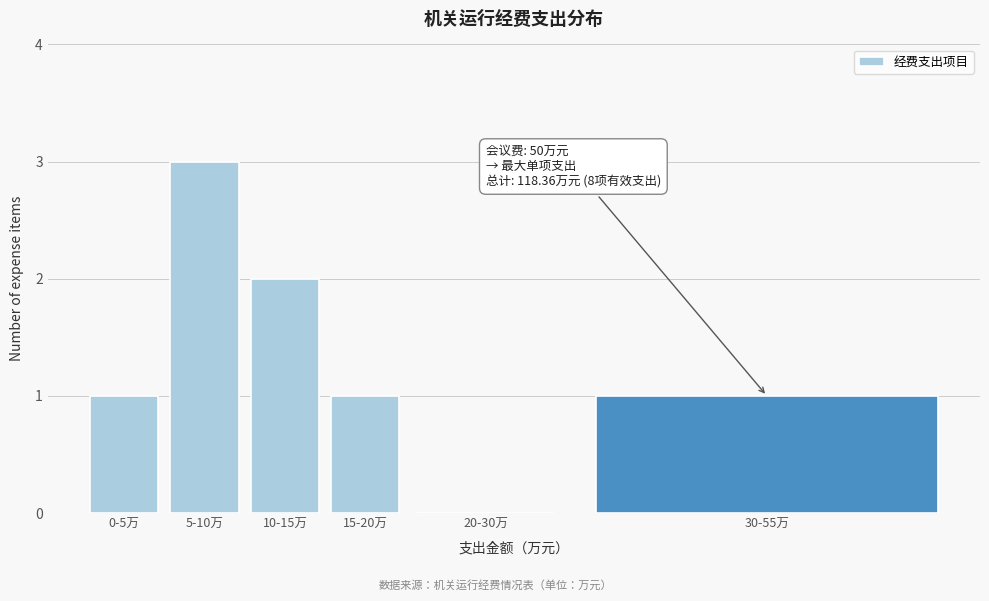

Reading right to left, what are all the values shown in this chart?

30-55万=1	20-30万=0	15-20万=1	10-15万=2	5-10万=3	0-5万=1